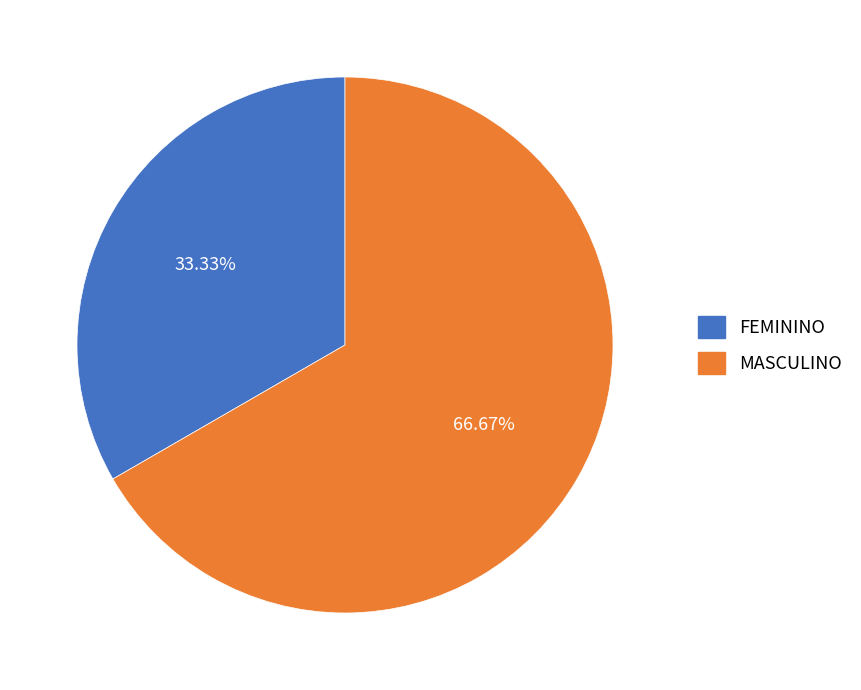

Which category accounts for the majority?

MASCULINO